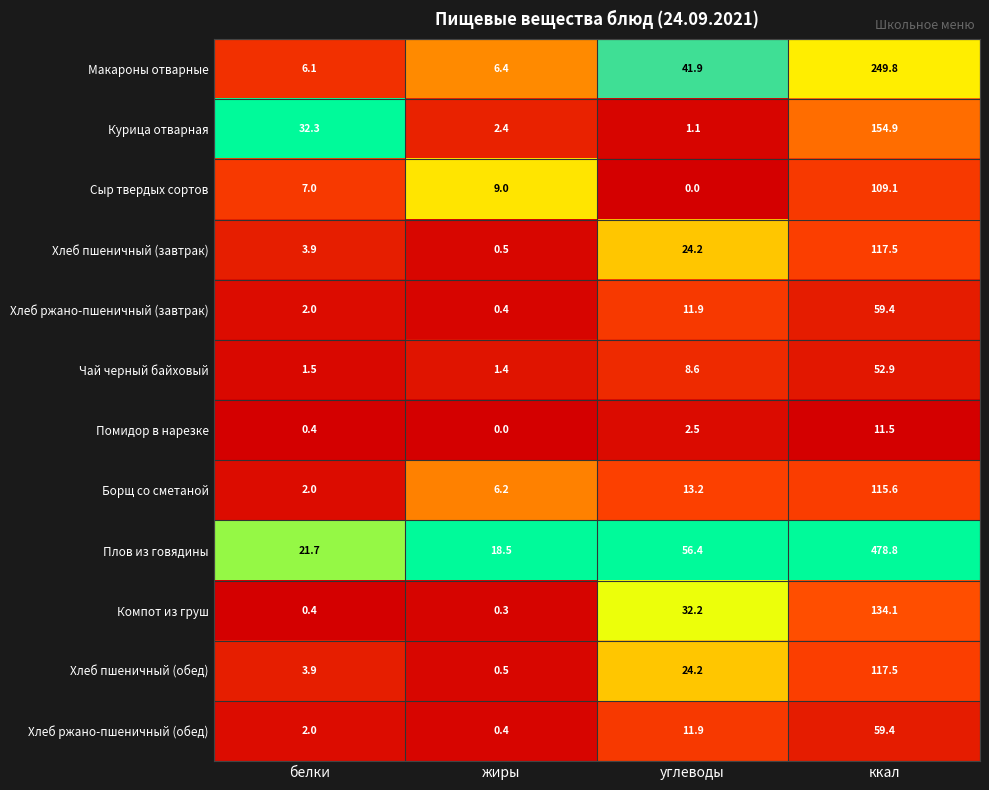

Which series changed the most between белки and углеводы?

Макароны отварные